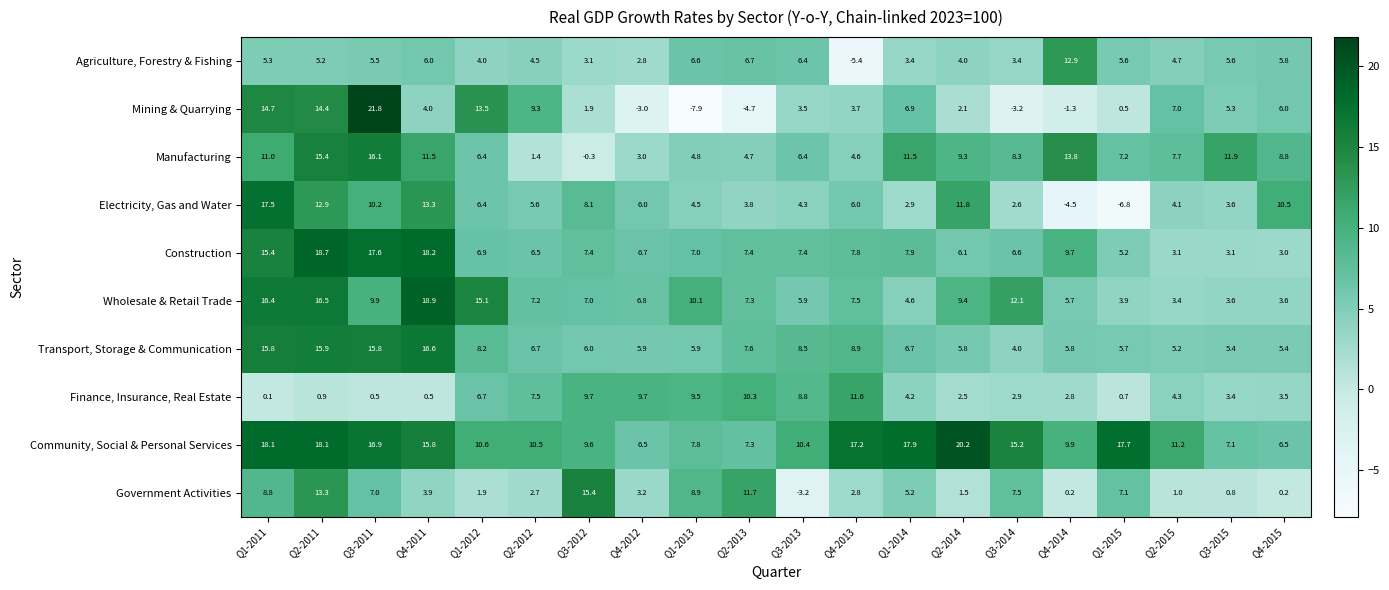

True or false: Wholesale & Retail Trade has a value of 23.7 at Q2-2011.

False